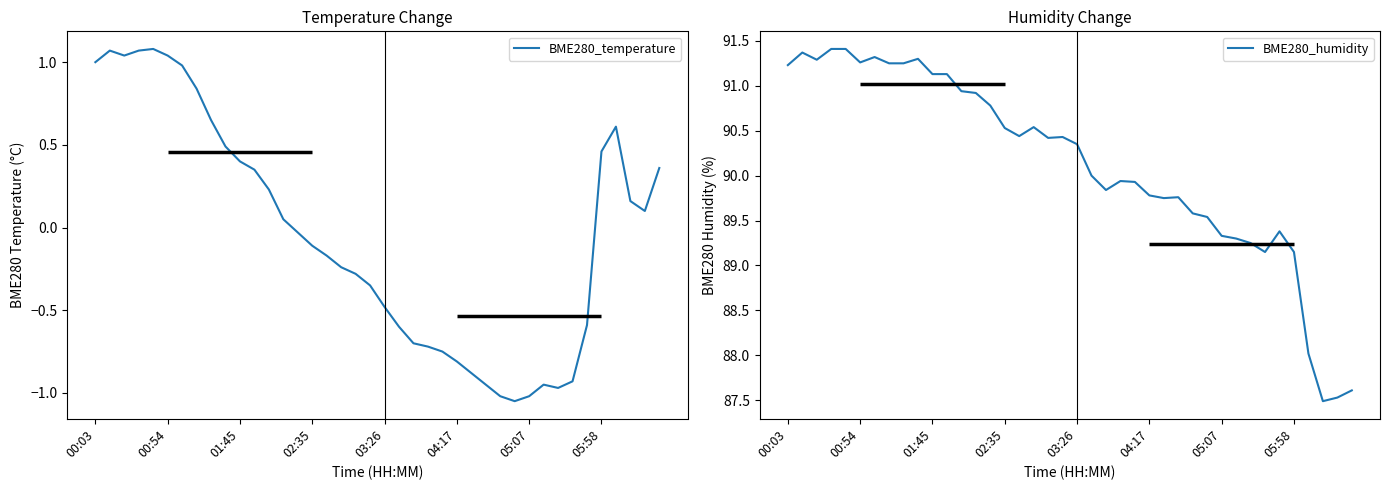

Rank the series at 38 from lowest to highest value.

BME280_temperature, BME280_humidity